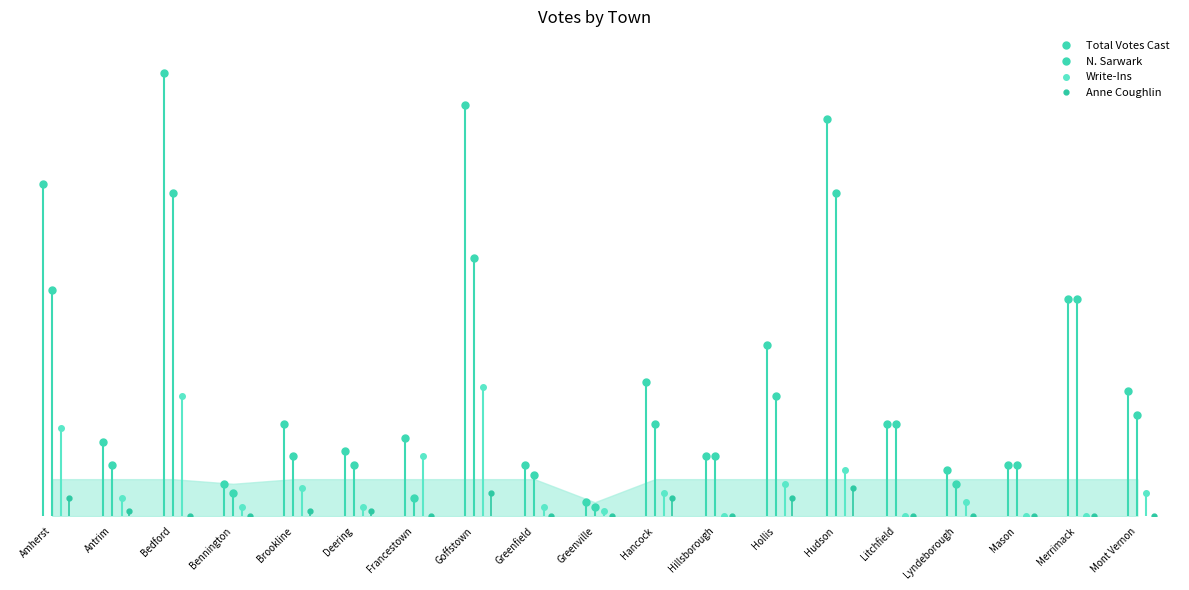

Reading left to right, transcribe all the data shown in this chart.

N. Sarwark: 49	11	70	5	13	11	4	56	9	2	20	13	26	70	20	7	11	47	22
Anne Coughlin: 4	1	0	0	1	1	0	5	0	0	4	0	4	6	0	0	0	0	0
Write-Ins: 19	4	26	2	6	2	13	28	2	1	5	0	7	10	0	3	0	0	5
Total Votes Cast: 72	16	96	7	20	14	17	89	11	3	29	13	37	86	20	10	11	47	27